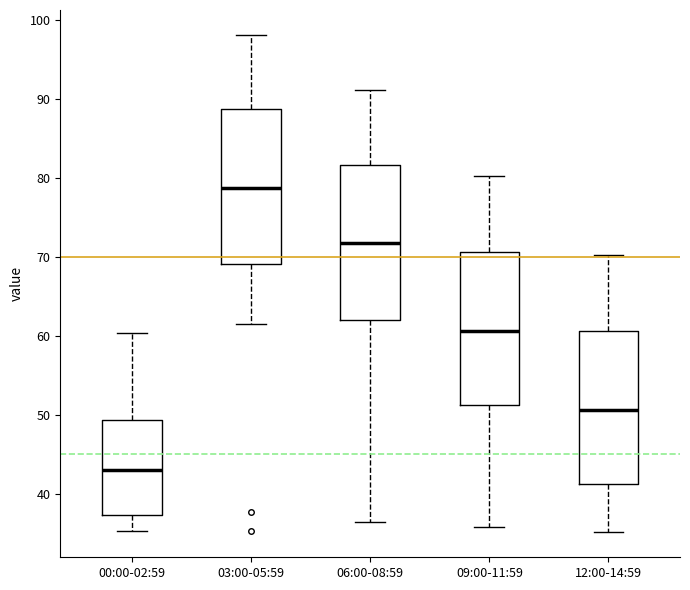

Reading left to right, transcribe this box plot: for each box, give where its median line is, the range the box spans, and where its two whiskers end, as read against the y-axis. The values are not printed on the chart, so give them approximately, as read against the axis.

00:00-02:59: median 43, box 37 to 49, whiskers 35 to 60
03:00-05:59: median 79, box 69 to 89, whiskers 62 to 98
06:00-08:59: median 72, box 62 to 82, whiskers 36 to 91
09:00-11:59: median 61, box 51 to 71, whiskers 36 to 80
12:00-14:59: median 51, box 41 to 61, whiskers 35 to 70